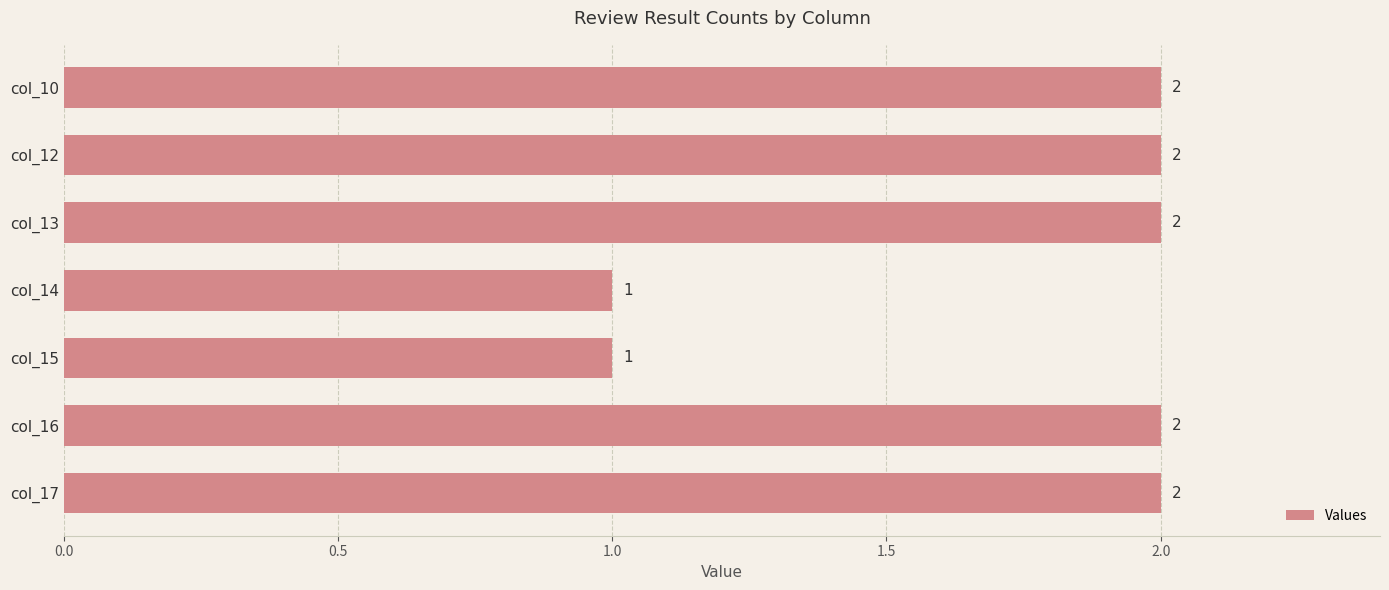

What is the value of the 2nd bar from the top?

2